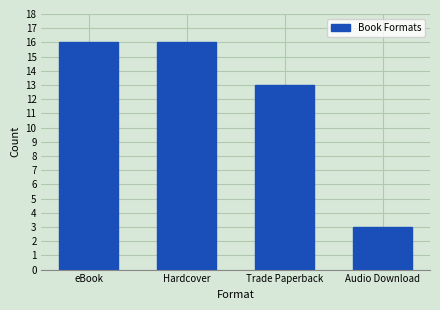

Reading left to right, what are all the values shown in this chart?

eBook=16	Hardcover=16	Trade Paperback=13	Audio Download=3